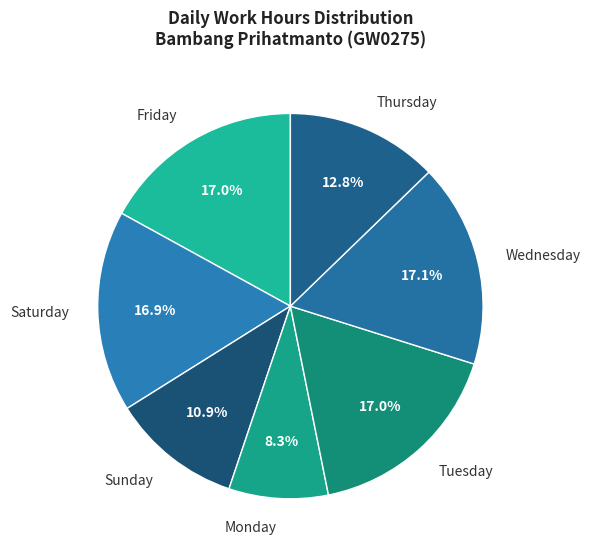

Is the sum of Monday and Friday greater than half?

No